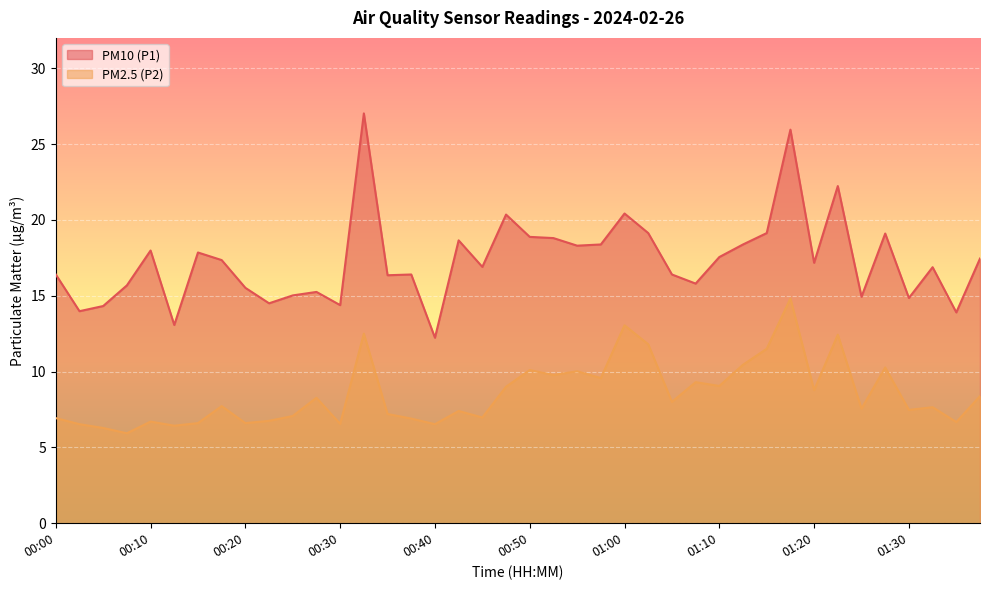

At which category is the sum across all series the highest?

01:17